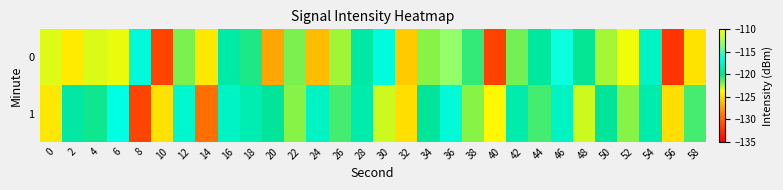

What is the spread (max minus min) of values at 32?

0.8